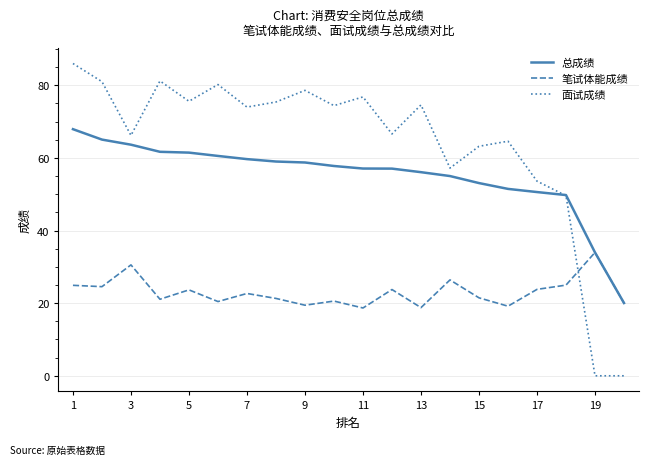

What is the average value of the 笔试体能成绩 series?

23.0